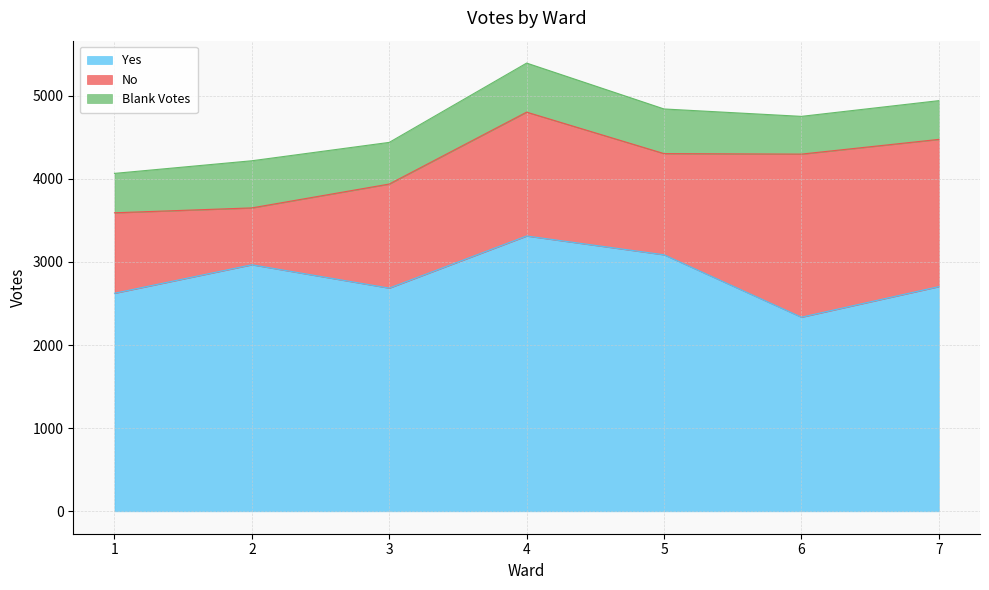

Is the value of Yes at 5 greater than the value of No at 5?

Yes